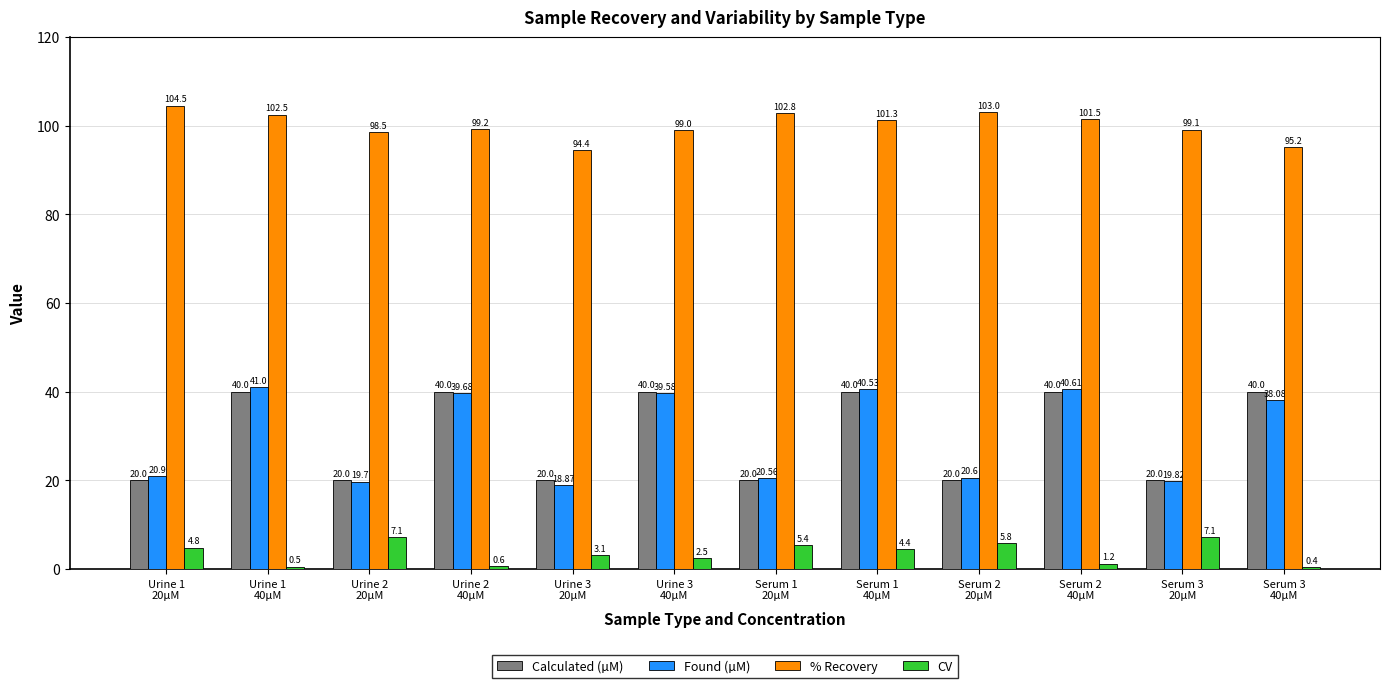

What position from the right is Serum 3
40µM?

1